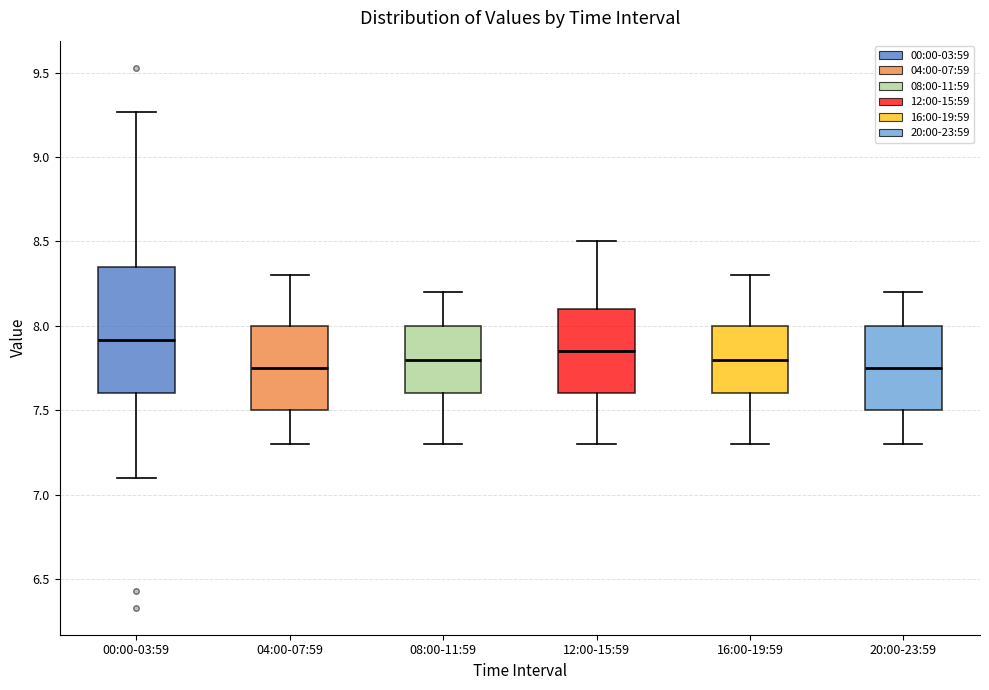

Reading left to right, read every box against the y-axis: the position of its median line, the range the box covers, and the ends of its whiskers. The values are not printed on the chart, so give them approximately, as read against the axis.

00:00-03:59: median 7.90, box 7.60 to 8.35, whiskers 7.10 to 9.25
04:00-07:59: median 7.75, box 7.50 to 8.00, whiskers 7.30 to 8.30
08:00-11:59: median 7.80, box 7.60 to 8.00, whiskers 7.30 to 8.20
12:00-15:59: median 7.85, box 7.60 to 8.10, whiskers 7.30 to 8.50
16:00-19:59: median 7.80, box 7.60 to 8.00, whiskers 7.30 to 8.30
20:00-23:59: median 7.75, box 7.50 to 8.00, whiskers 7.30 to 8.20